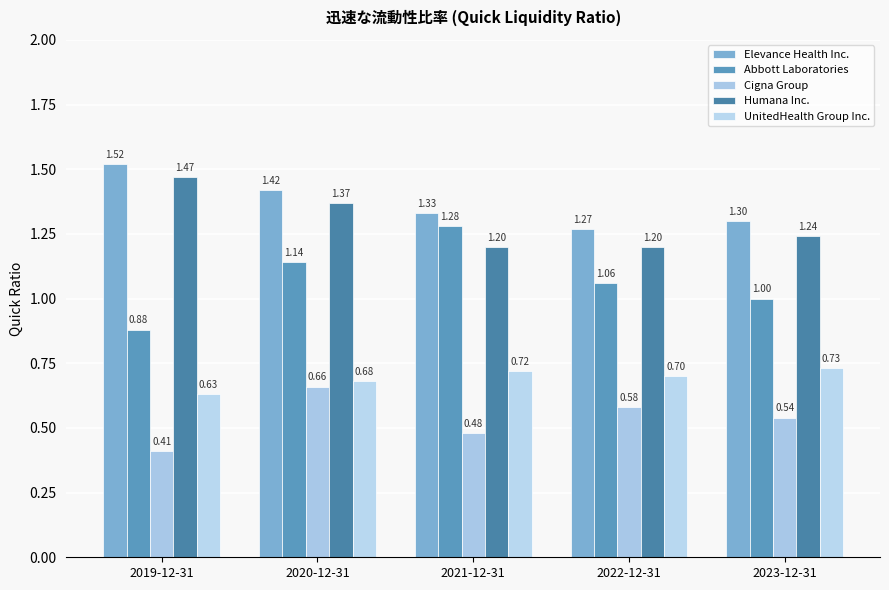

What is the maximum value for UnitedHealth Group Inc.?

0.7